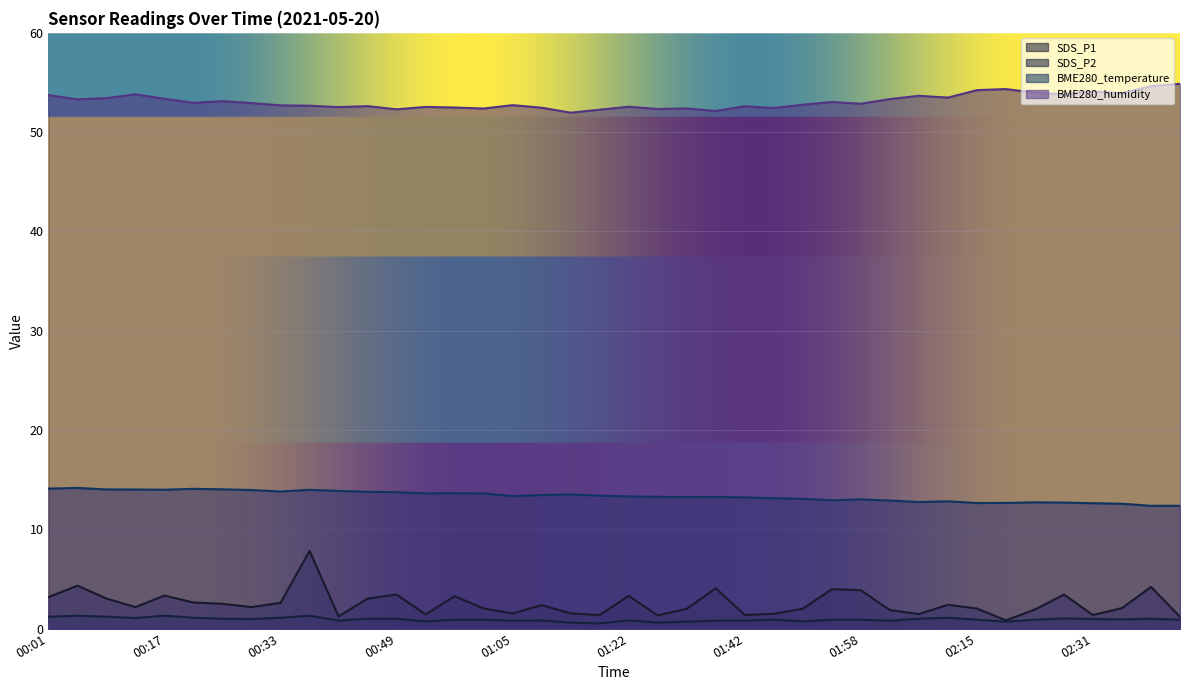

Which series has the largest total across all categories?

BME280_humidity